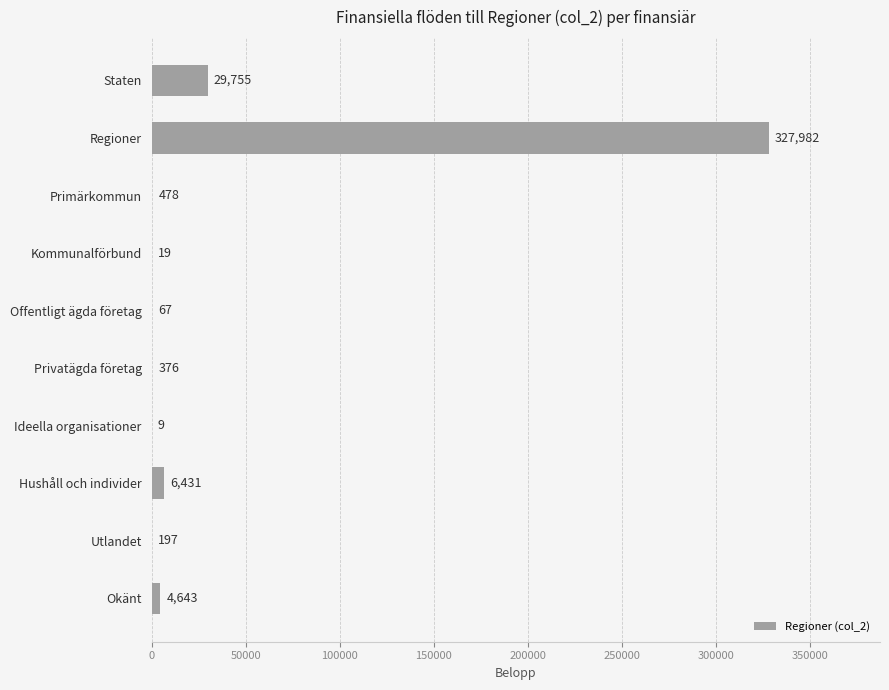

At which category does the chart reach its peak across all series?

Regioner